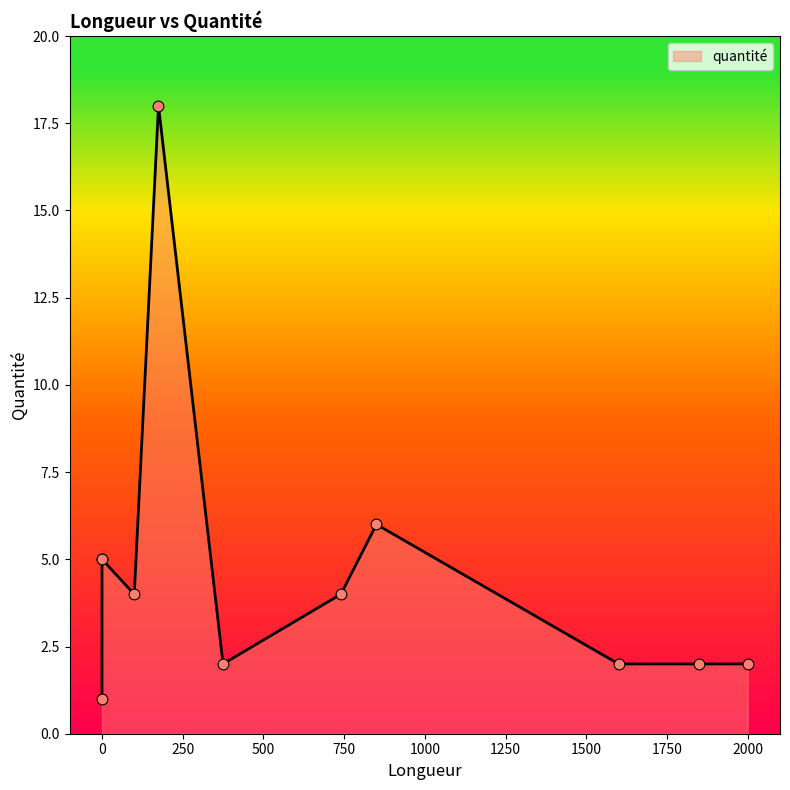

What is the change in value from 2000 to 0?

+3